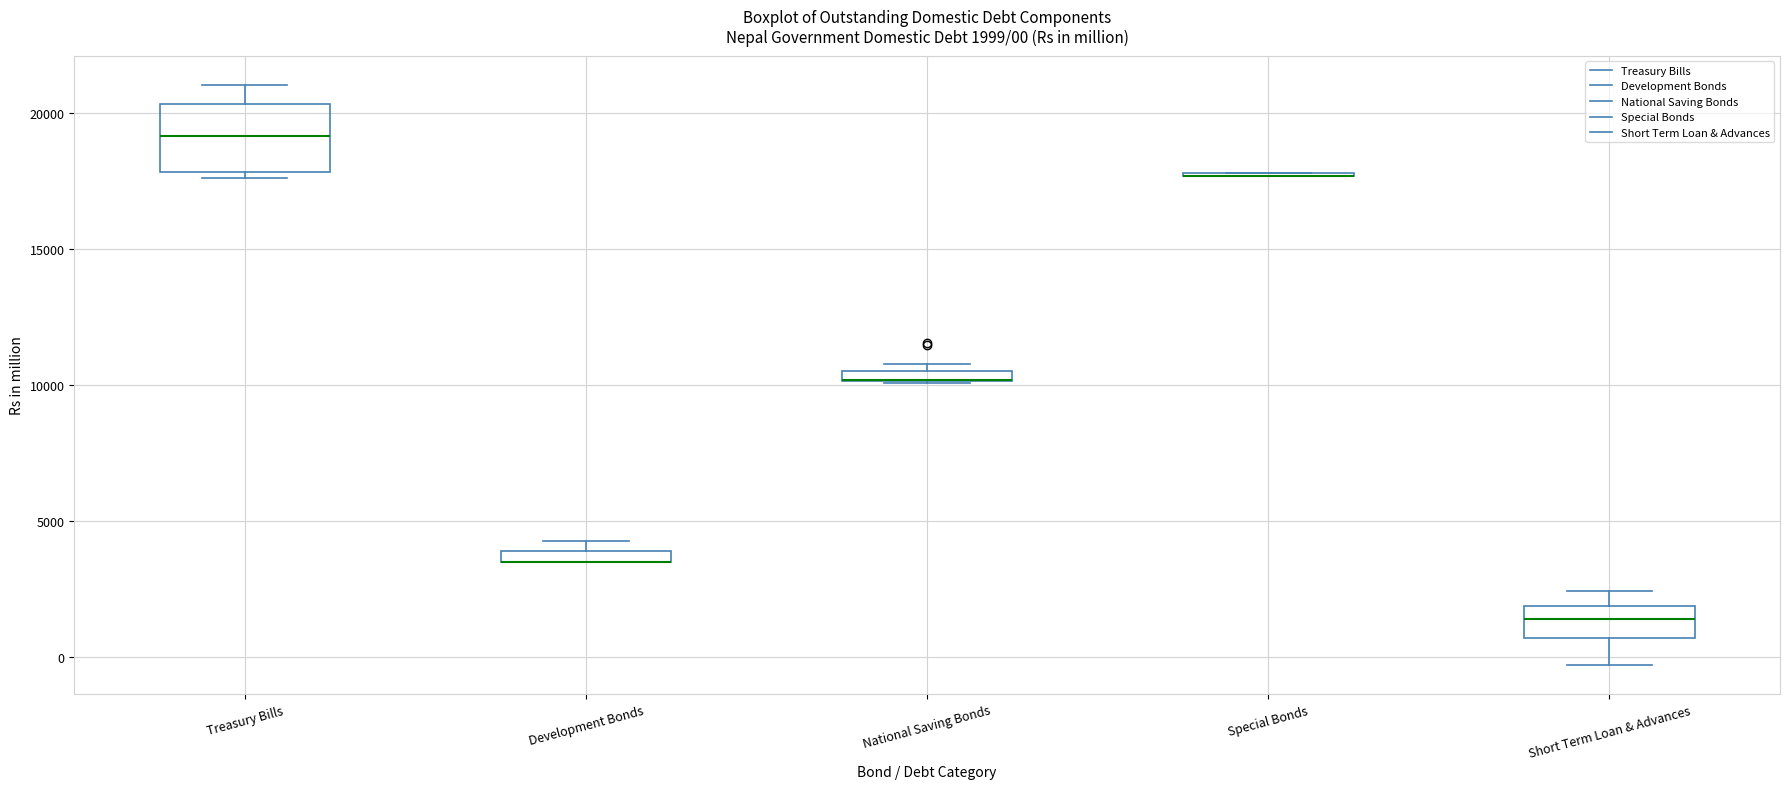

Which box is the tallest, from its lower edge to its upper edge?

Treasury Bills